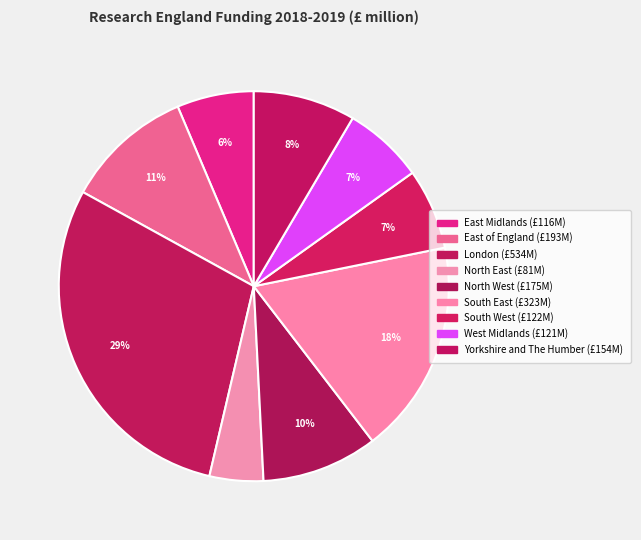

What is the total percentage of East Midlands and South West?

13.1%